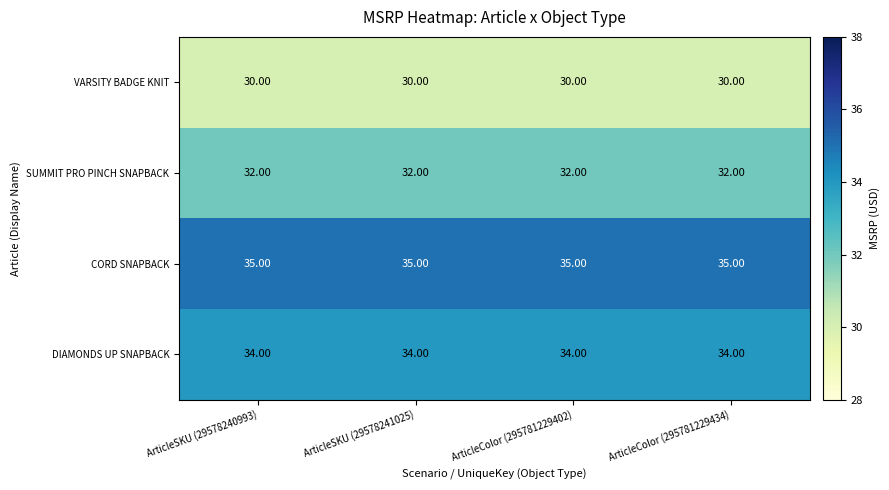

Rank the series at ArticleSKU (29578240993) from highest to lowest value.

CORD SNAPBACK, DIAMONDS UP SNAPBACK, SUMMIT PRO PINCH SNAPBACK, VARSITY BADGE KNIT